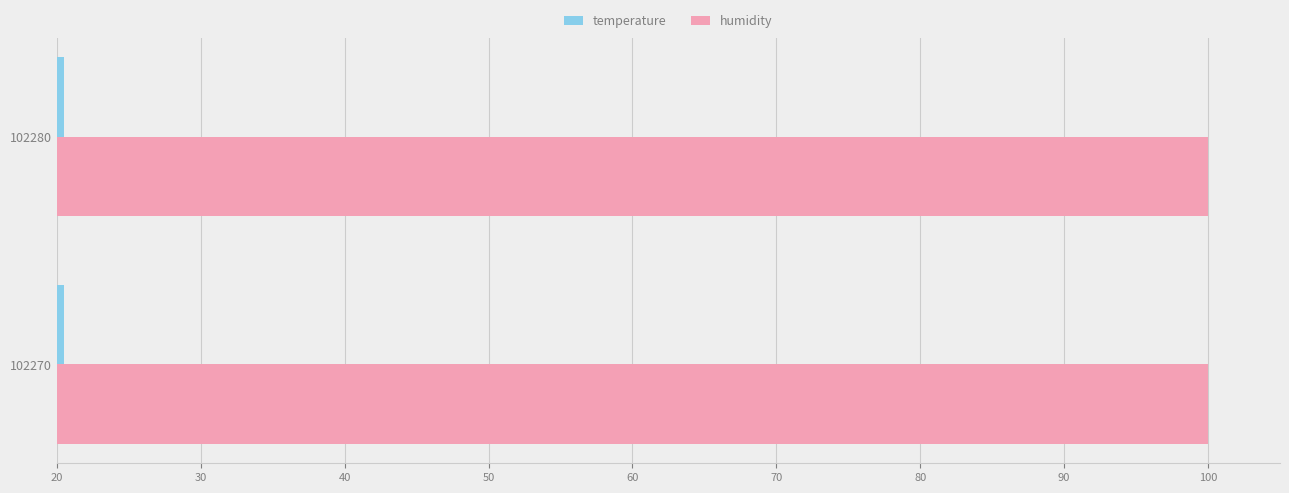

Rank the series by their average value, from lowest to highest.

temperature, humidity